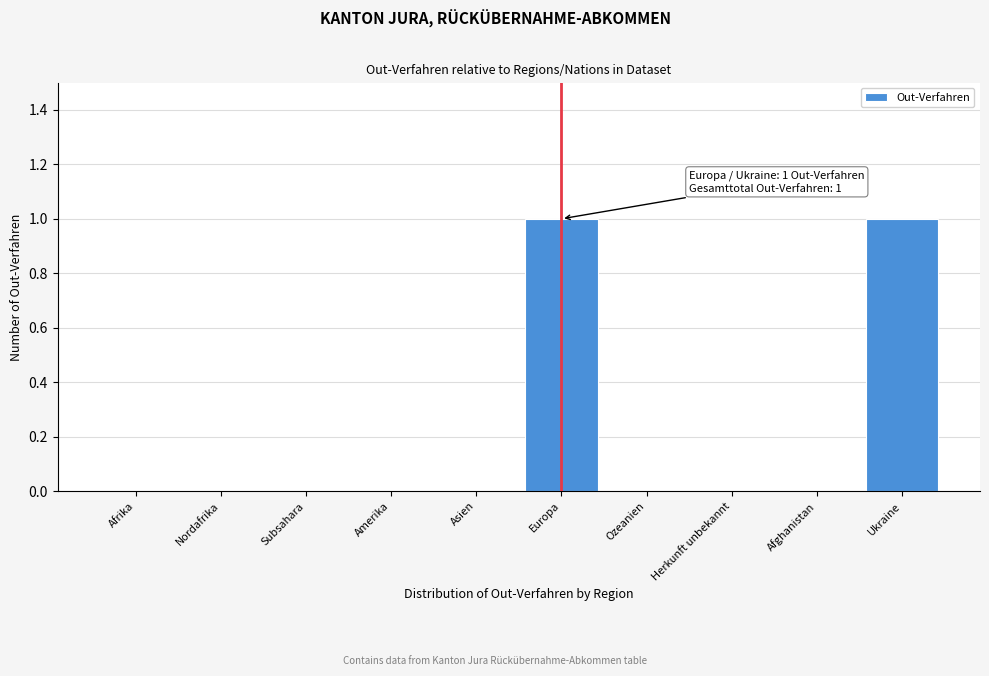

Reading left to right, list all the values displayed in this chart.

Afrika=0	Nordafrika=0	Subsahara=0	Amerika=0	Asien=0	Europa=1	Ozeanien=0	Herkunft unbekannt=0	Afghanistan=0	Ukraine=1